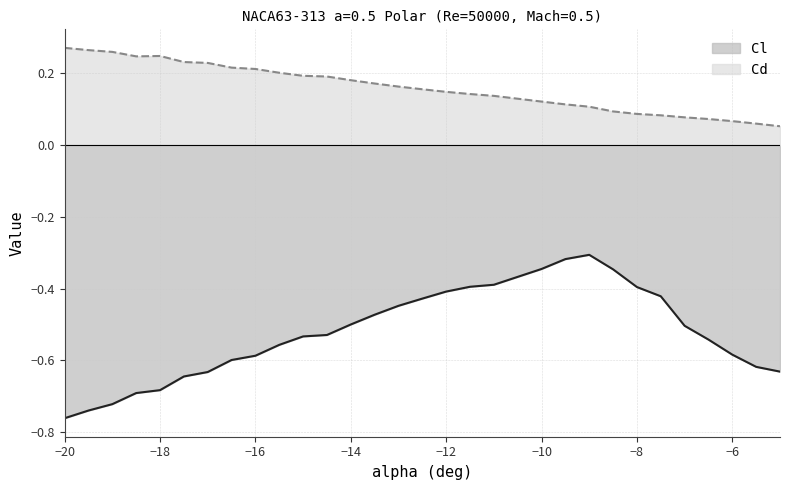

True or false: Cd has a value of 0.1 at -5.5.

True